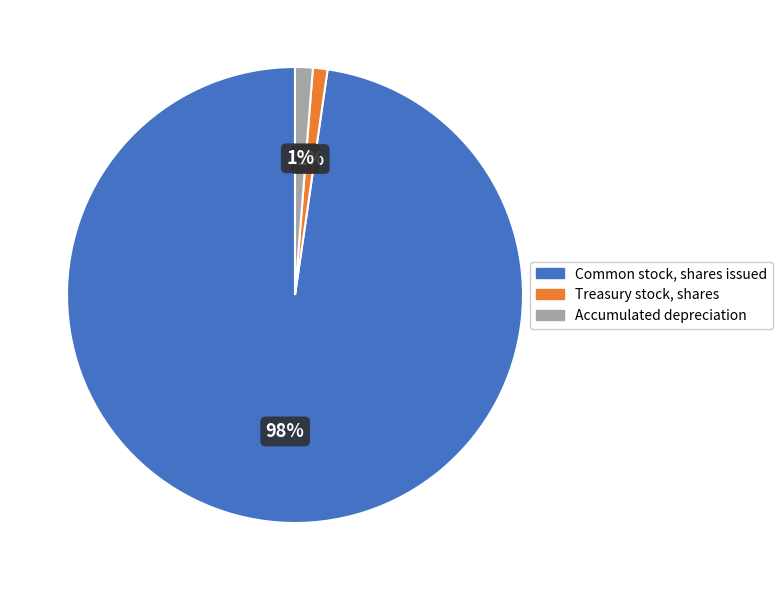

To the nearest percent, what is the combined percentage of Treasury stock, shares and Accumulated depreciation?

2%